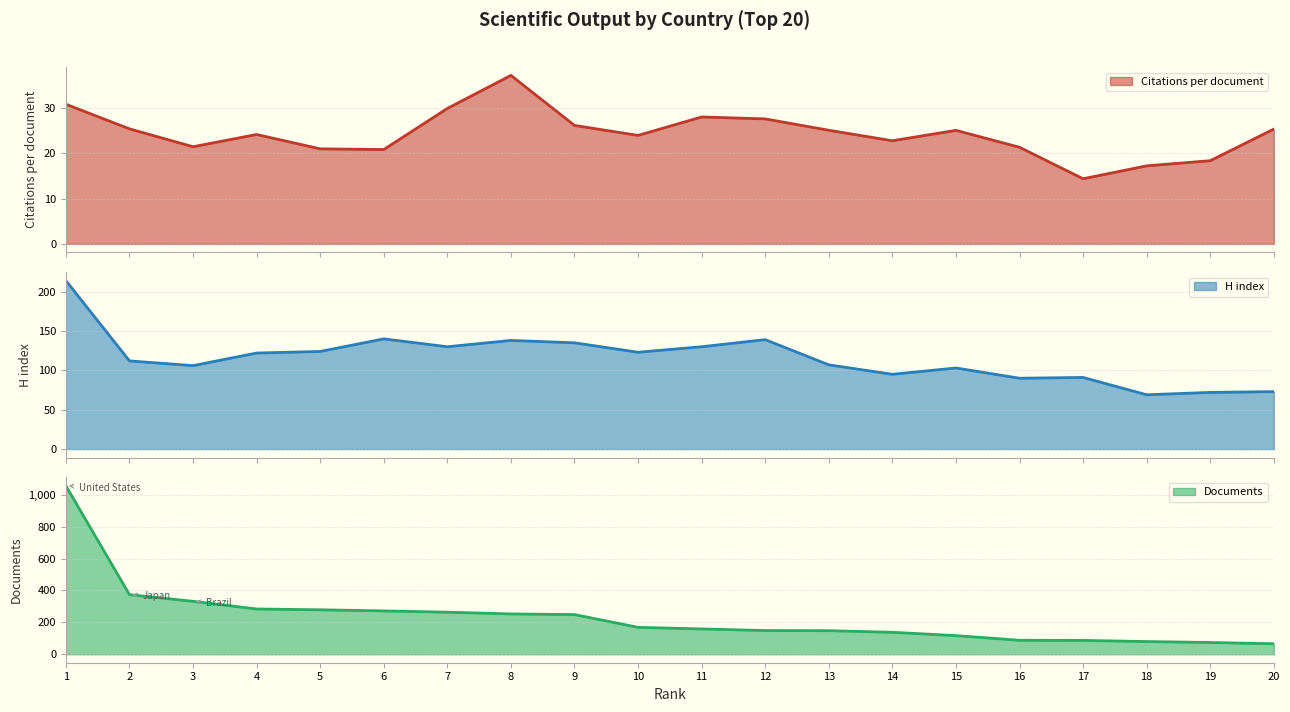

What is the value of the Citations per document point at the 18th from the left?

17.2